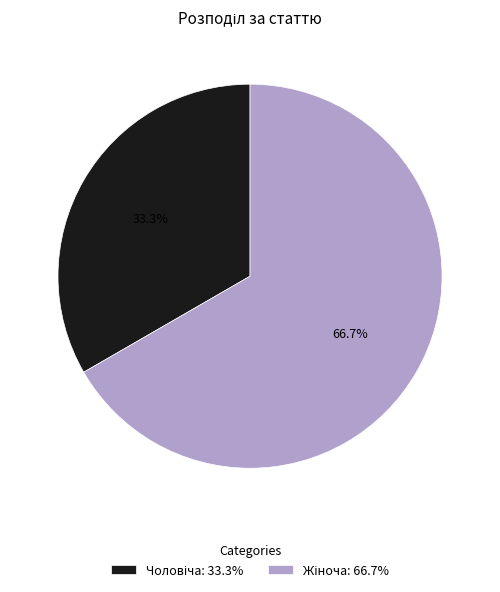

Is there any slice that represents more than half of the pie?

Yes